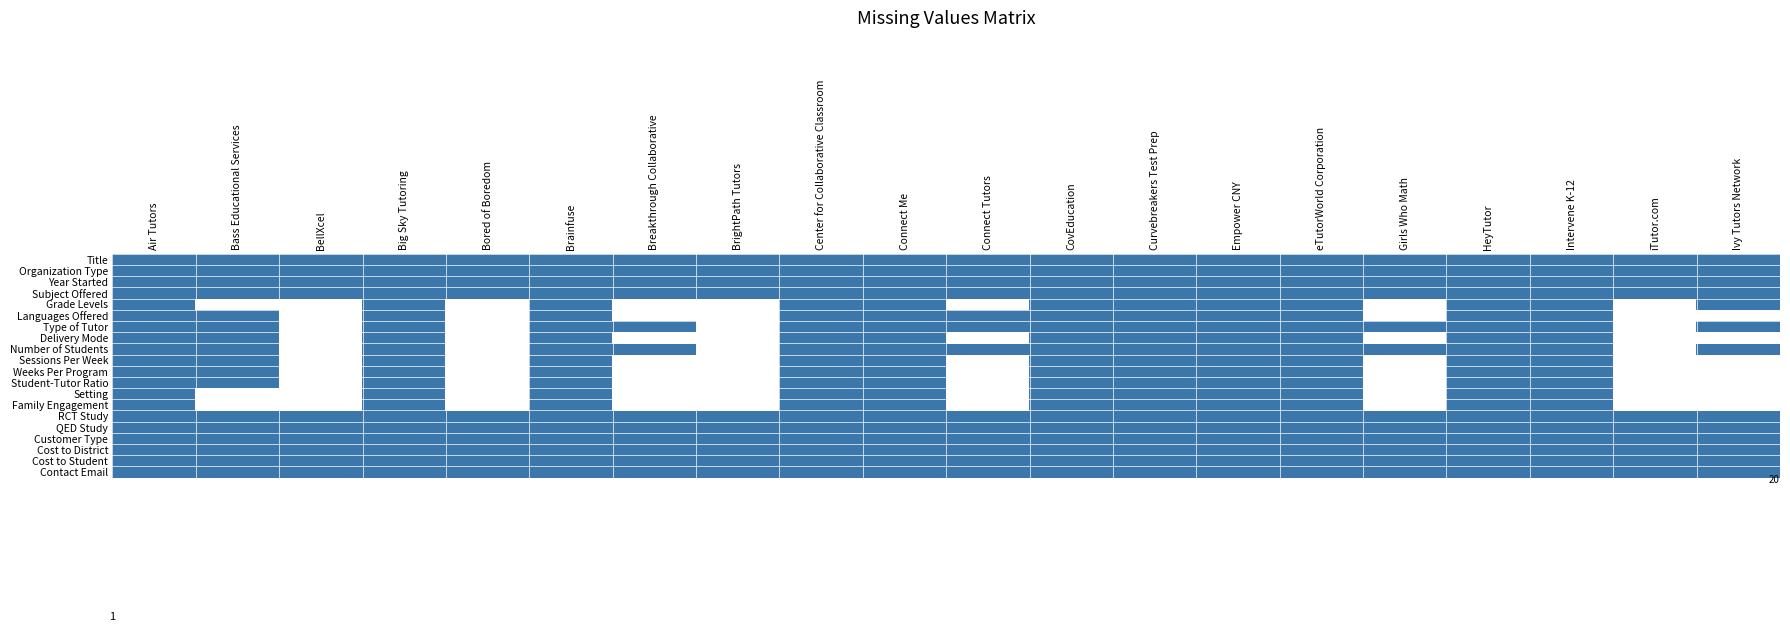

At how many categories does at least one series exceed 0?

20